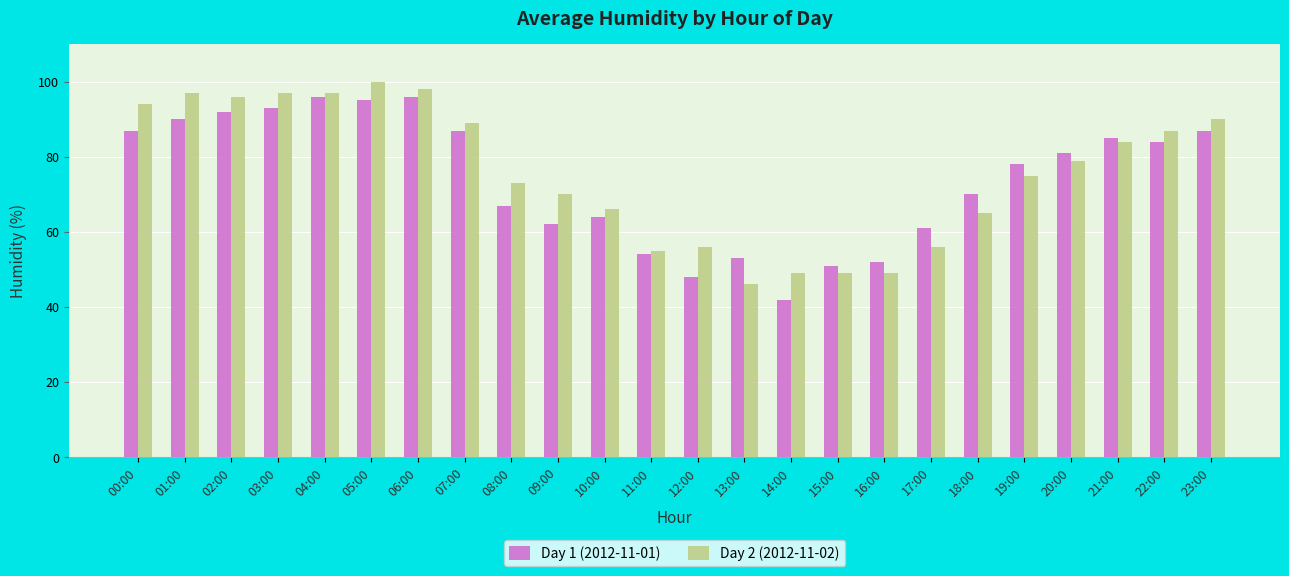

What is the spread (max minus min) of values at 14:00?

7